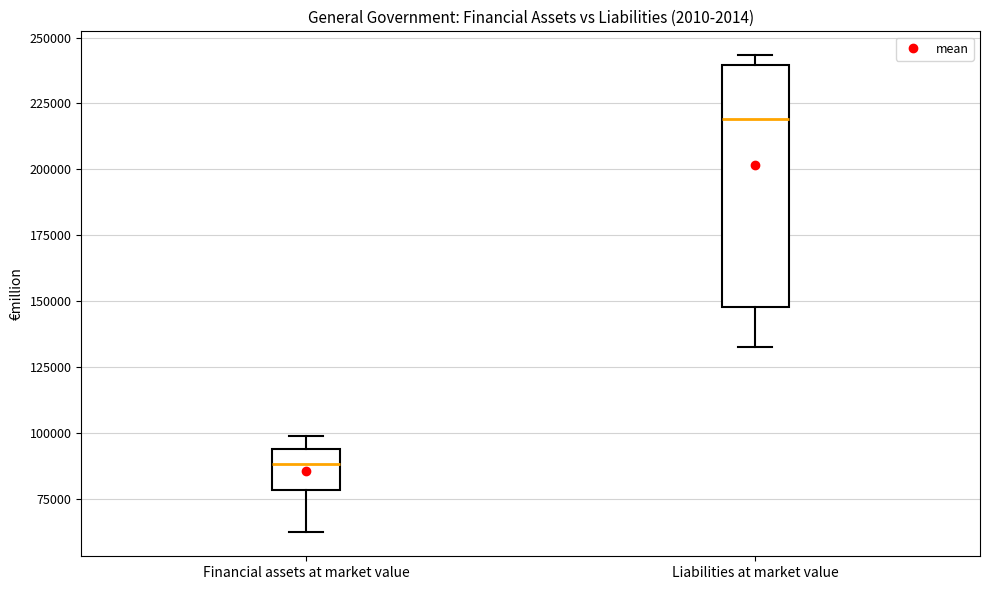

Which box has the lowest median line?

Financial assets at market value